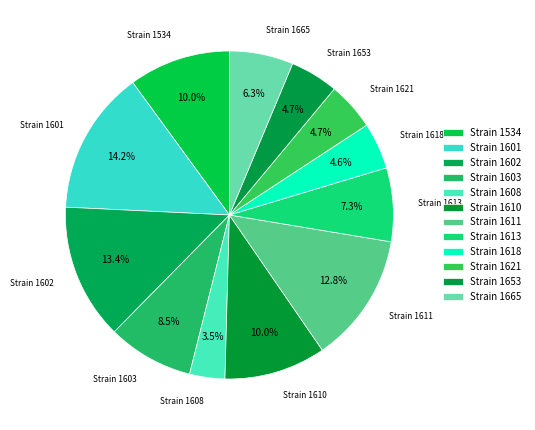

What is the largest slice in the pie chart?

1601